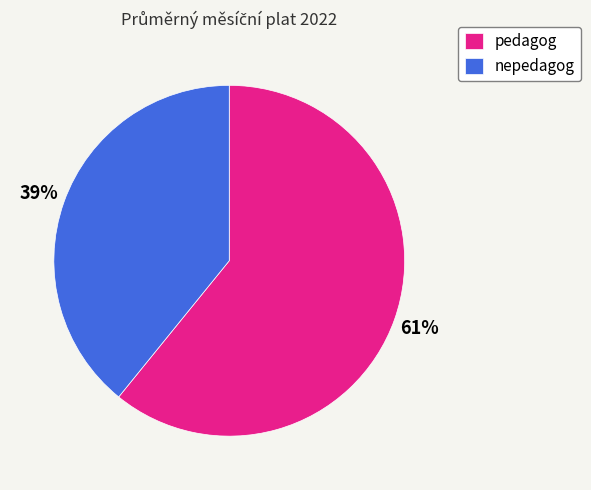

Which category has the biggest portion of the pie?

pedagog